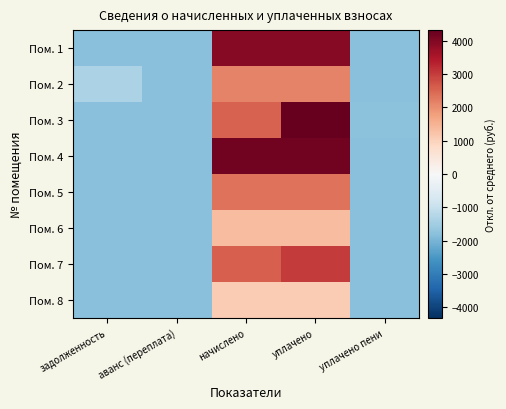

At which category is the sum across all series the highest?

уплачено